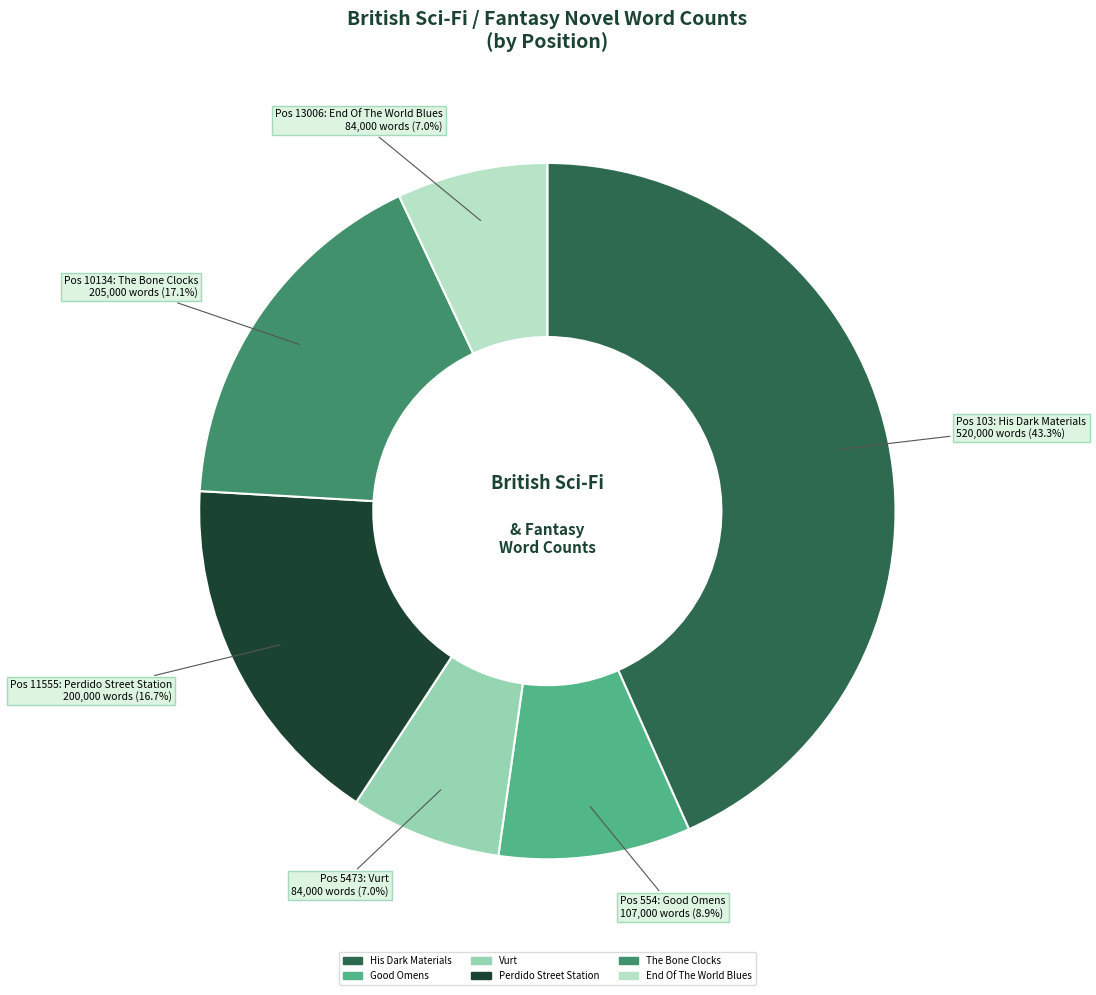

What is the ratio of the value at Vurt to the value at Perdido Street Station?

0.4